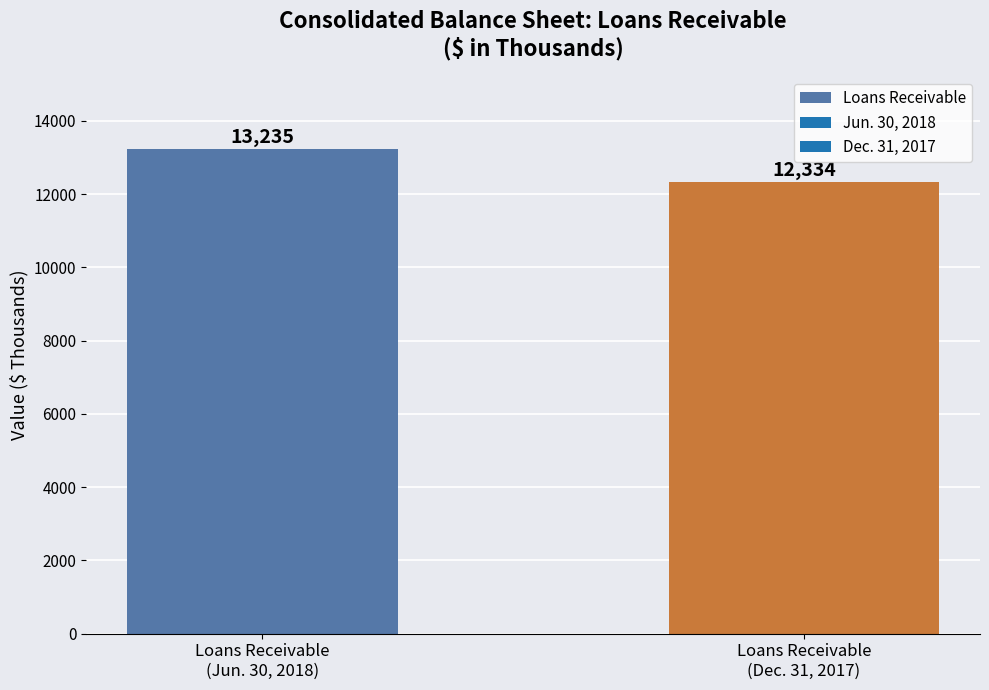

The value at Loans Receivable
(Dec. 31, 2017) is 18453. True or false?

False